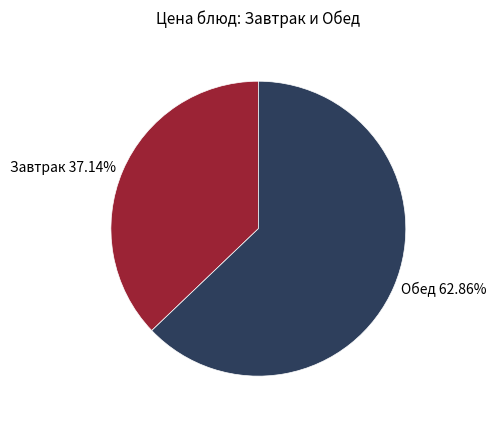

Combined, do Завтрак 37.14% and Обед 62.86% account for over 50%?

Yes